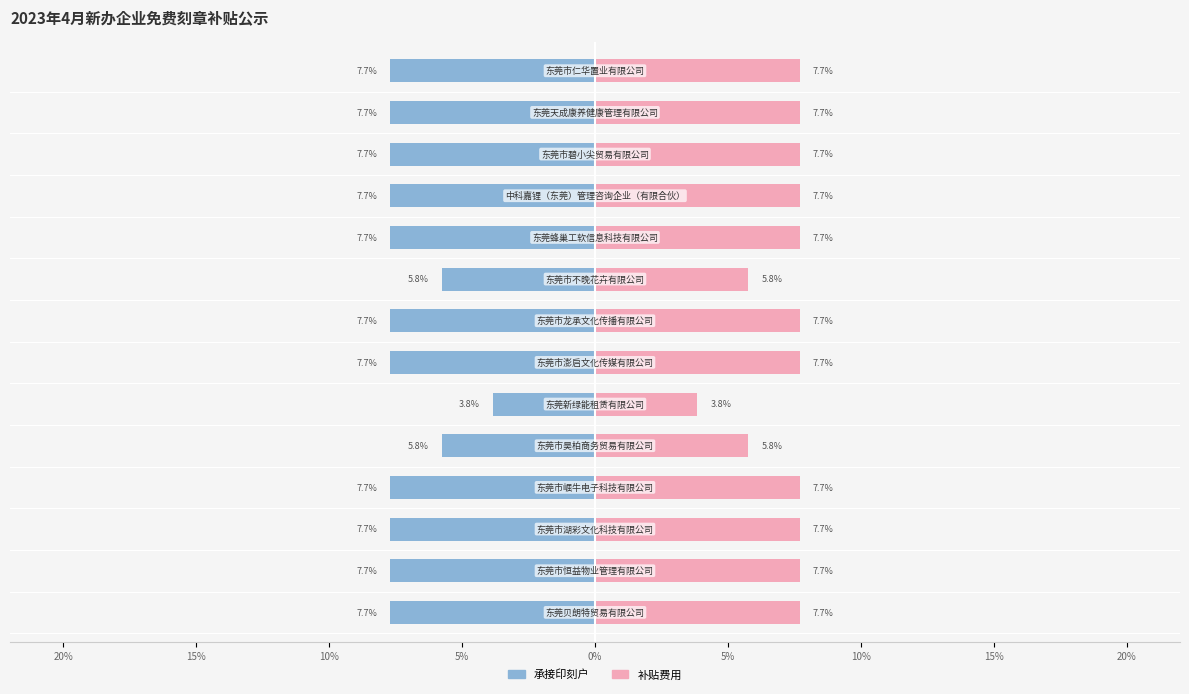

How many values in the 承接印刻户 series exceed -7?

3